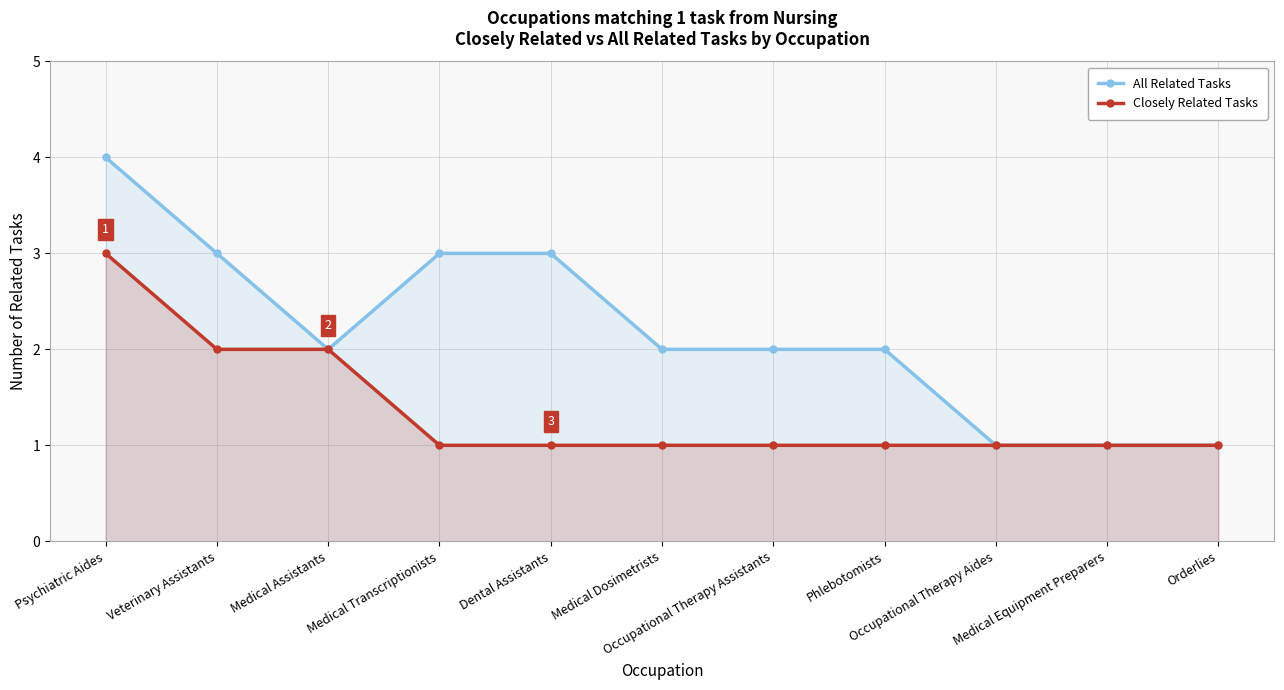

Reading left to right, list all the values displayed in this chart.

All Related Tasks: 4	3	2	3	3	2	2	2	1	1	1
Closely Related Tasks: 3	2	2	1	1	1	1	1	1	1	1